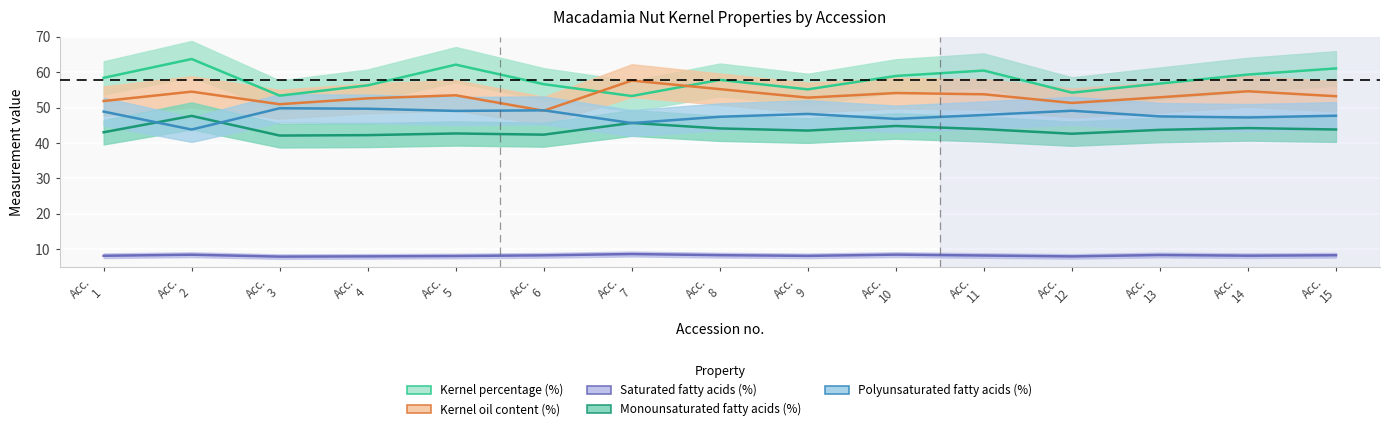

What is the difference between the highest and lowest values at Acc. 15?

52.8